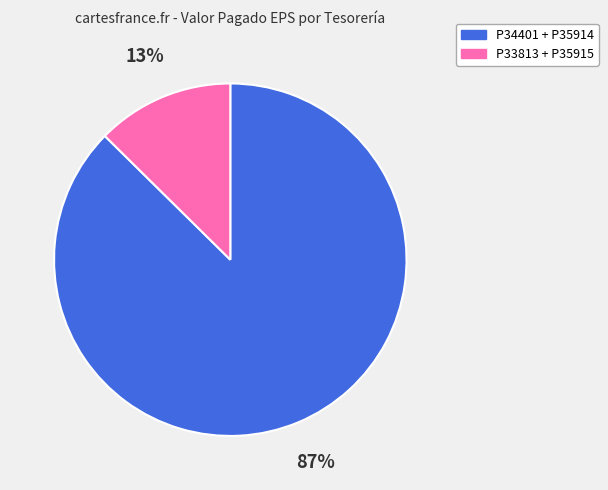

Is there any slice that represents more than half of the pie?

Yes